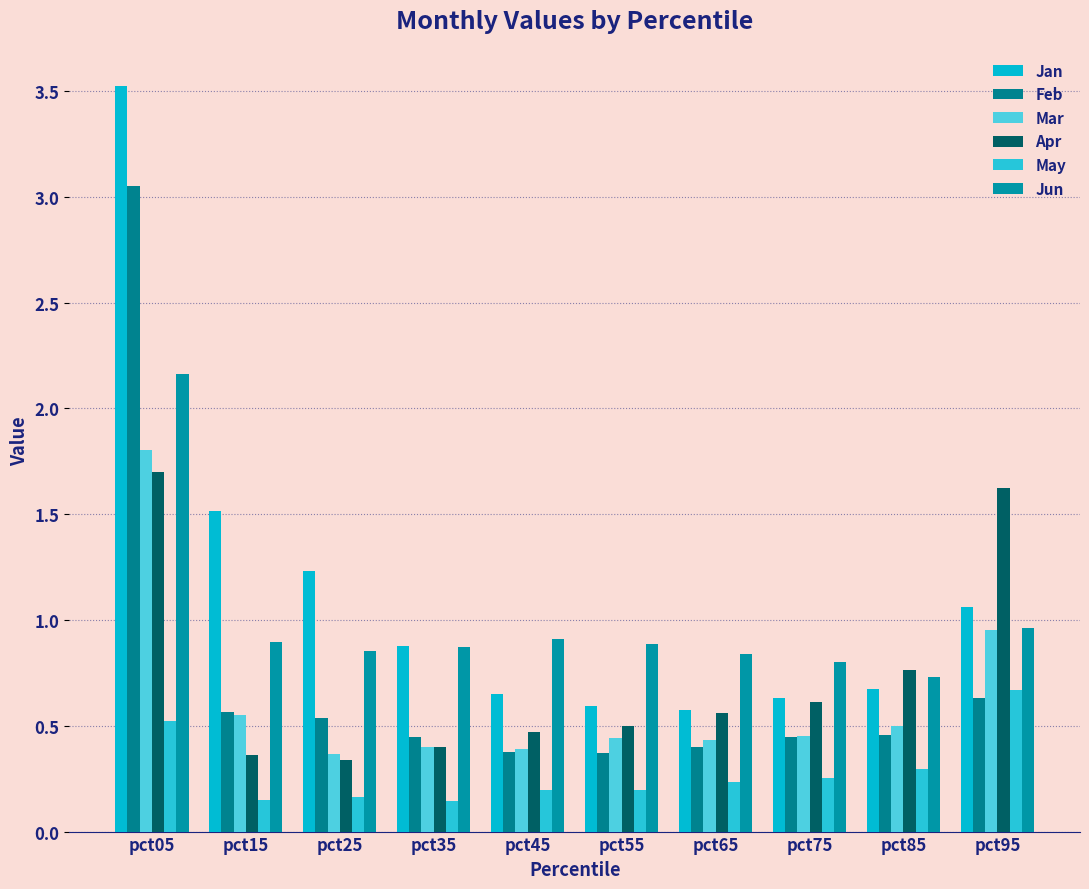

Is it true that Jan equals 2.6 at pct15?

False